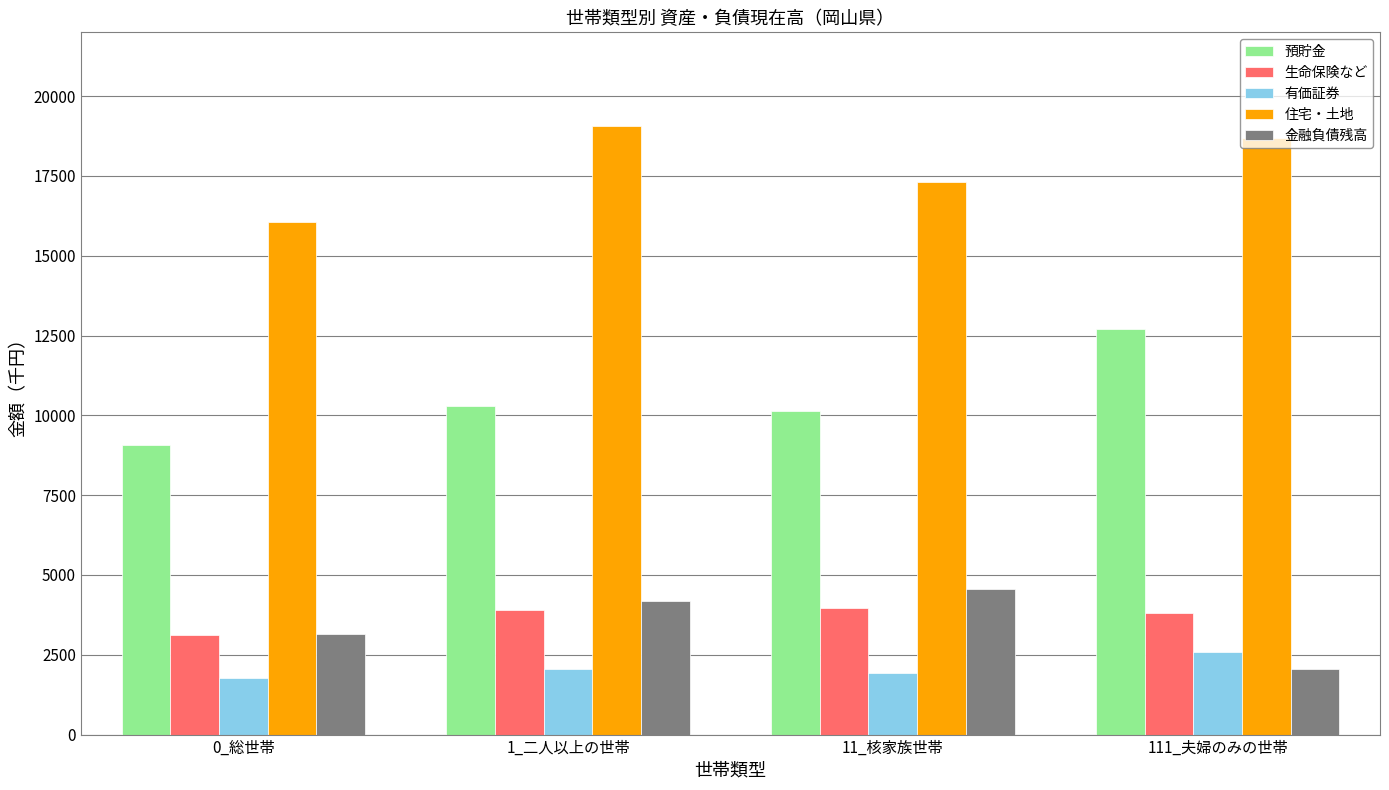

What is the sum of the 有価証券 values at 11_核家族世帯 and 0_総世帯?

3705